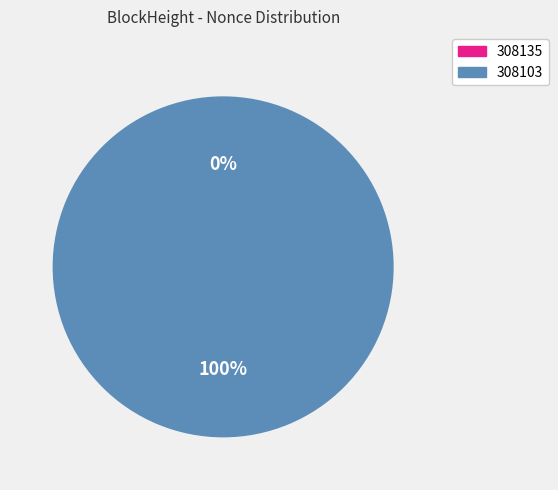

Combined, do 308103 and 308135 account for over 50%?

Yes